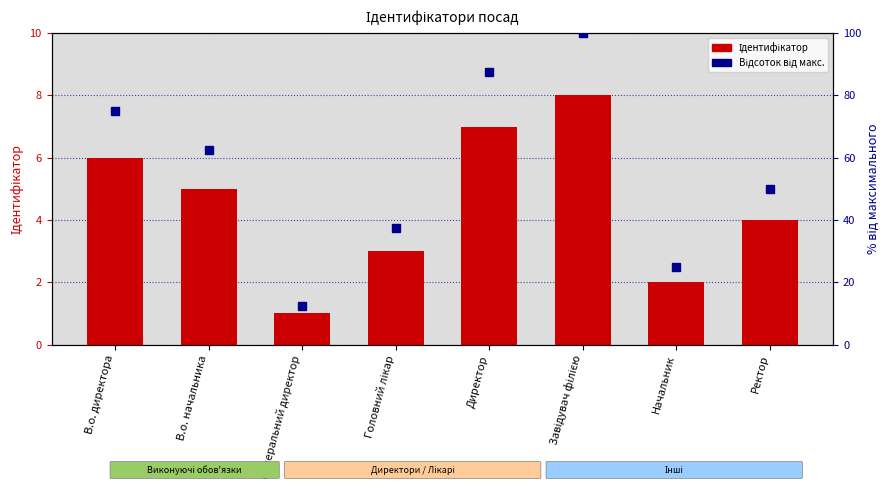

Does the chart contain any negative values?

No